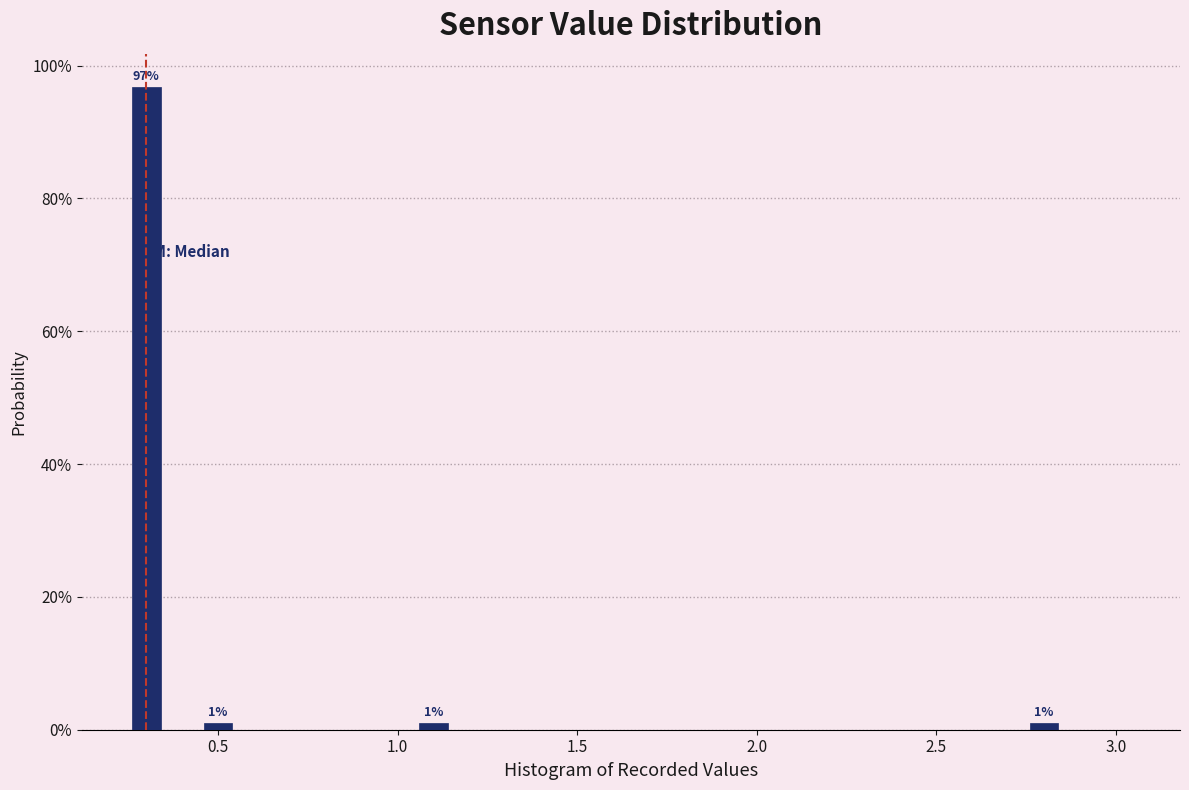

Around what value on the x-axis is the tallest bar? Give the approximate position of its centre, as read against the axis.

0.30